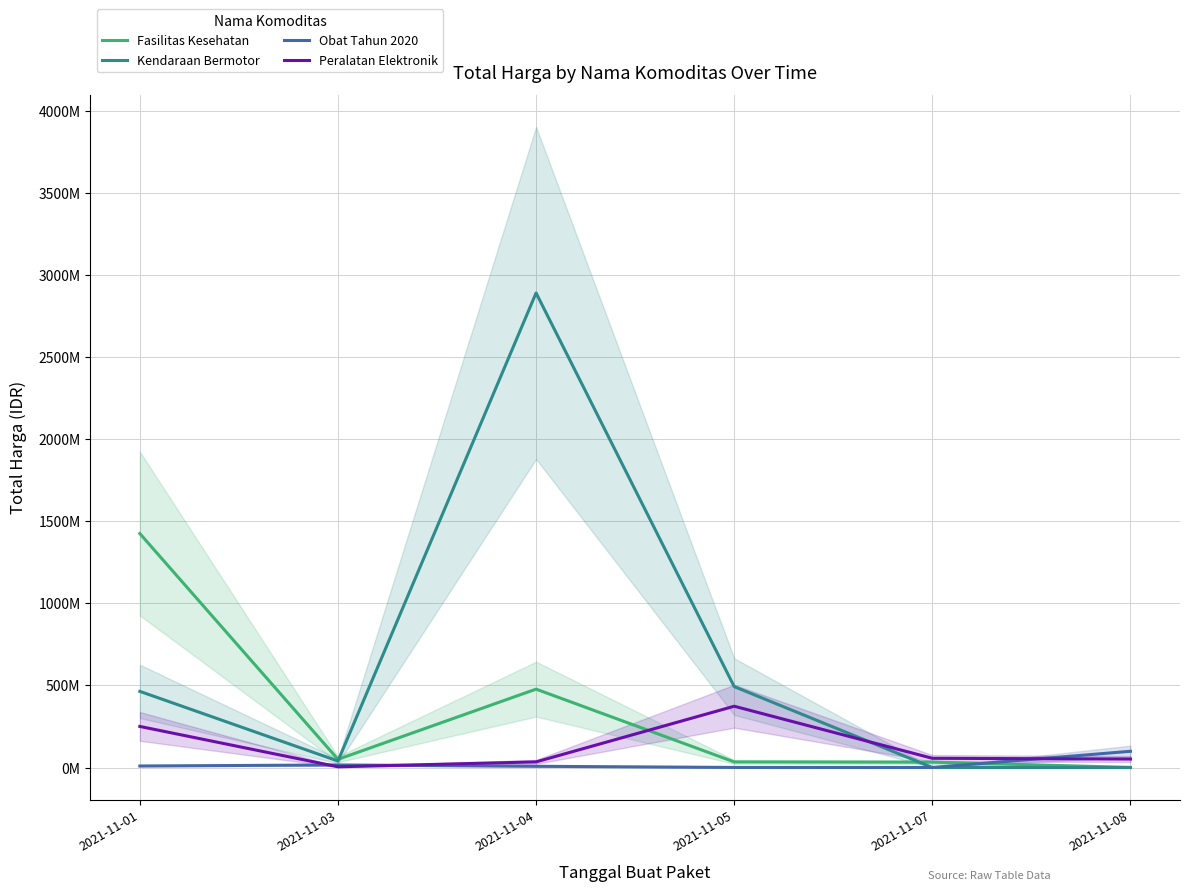

How many lines are shown in the chart?

4